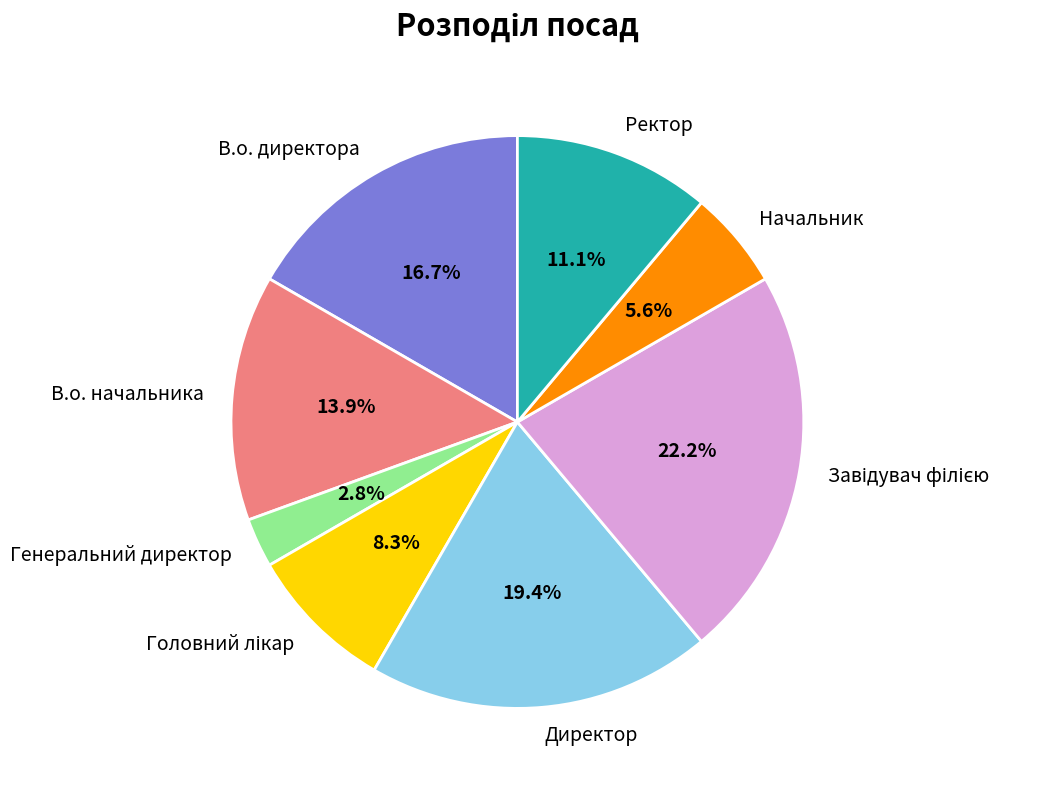

To the nearest percent, what portion does Ректор represent?

11%